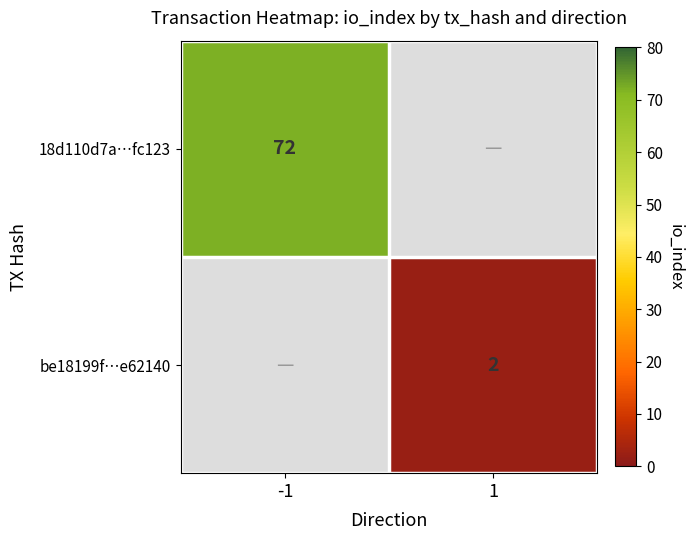

The be18199f…e62140 series shows 3 at 1. True or false?

False